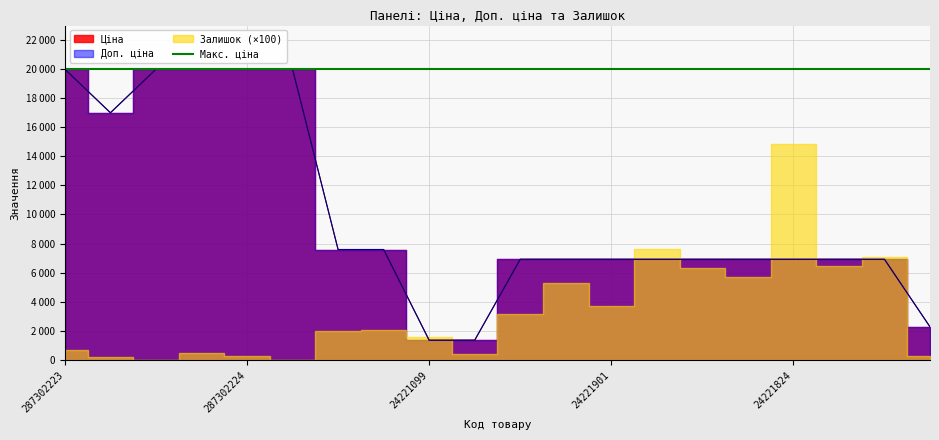

Does the chart have visible grid lines?

Yes